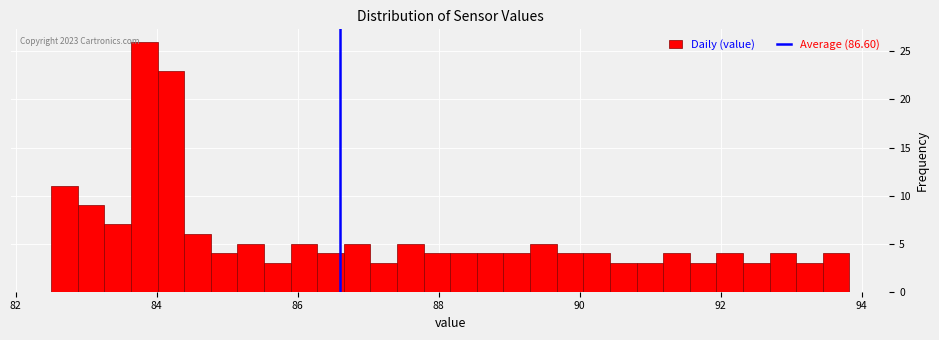

Read against the x-axis, roughly where is the centre of the tallest bar?

83.8